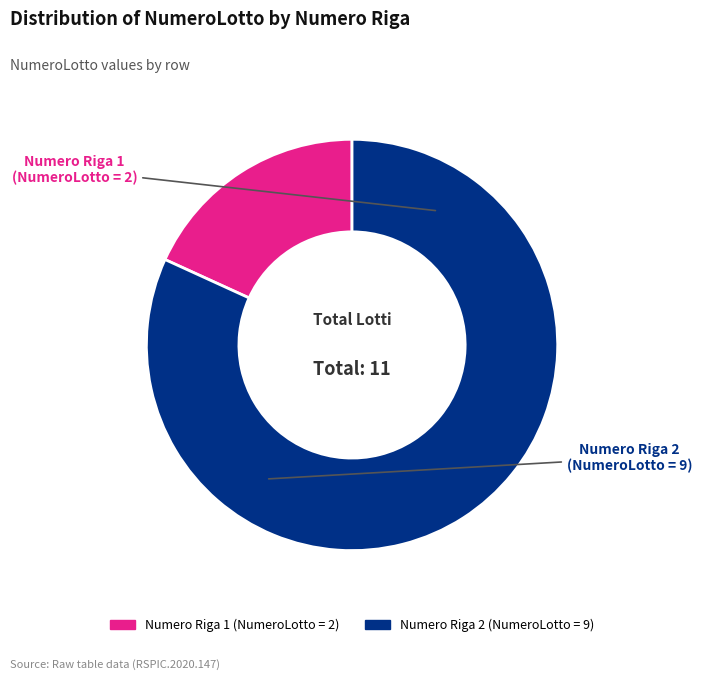

Does any single category account for the majority?

Yes